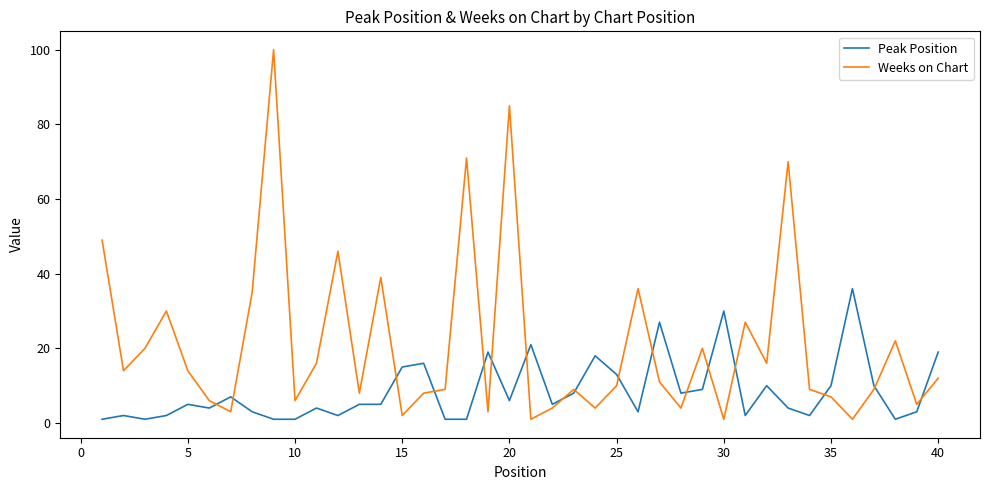

What are all the series names shown in the legend?

Peak Position, Weeks on Chart